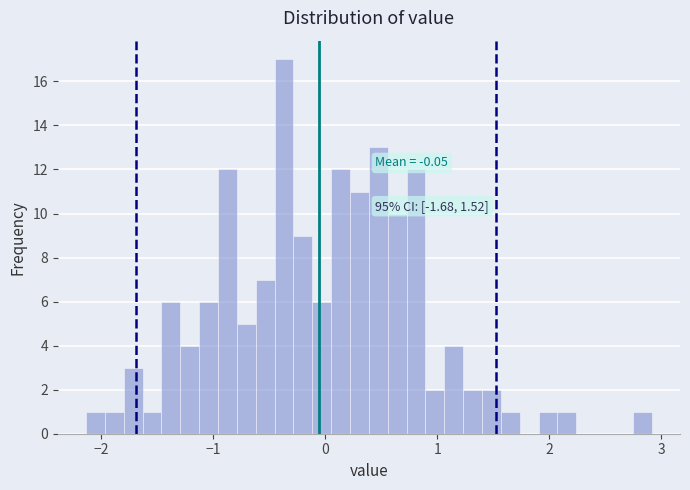

Read against the x-axis, roughly where is the centre of the tallest bar?

-0.4